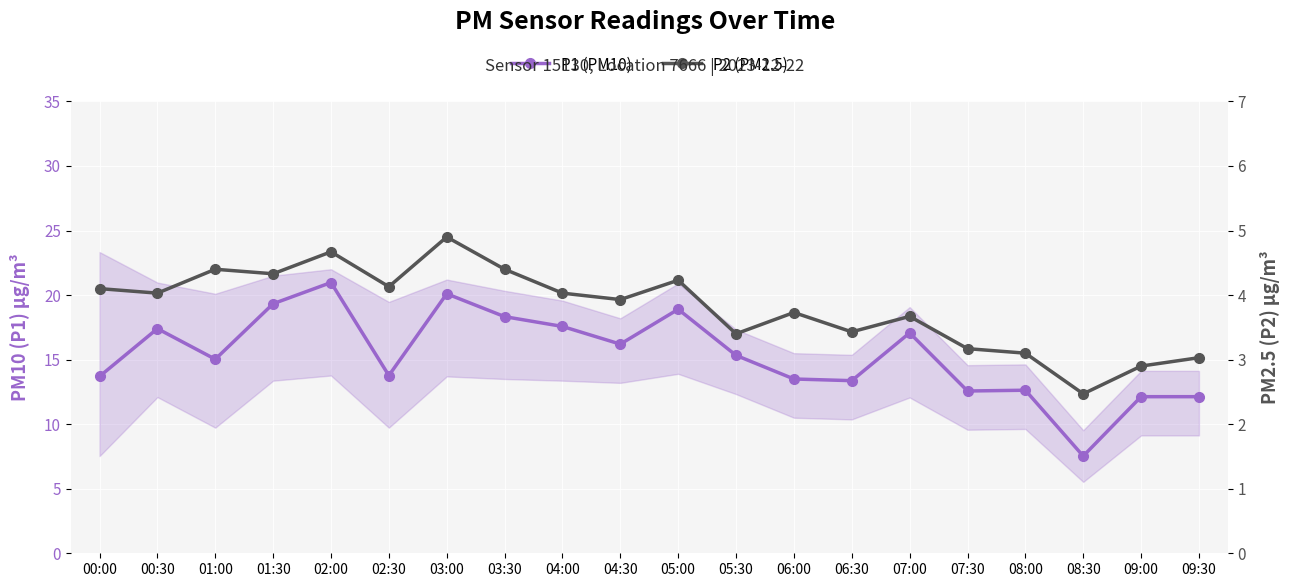

True or false: P1 (PM10) and P2 (PM2.5) intersect in this chart.

False